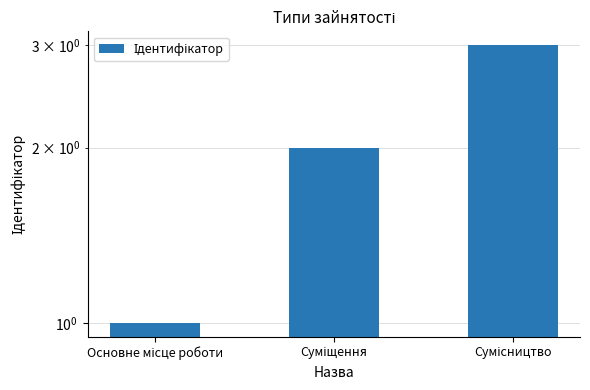

List the labels in order of value, largest first.

Сумісництво, Суміщення, Основне місце роботи